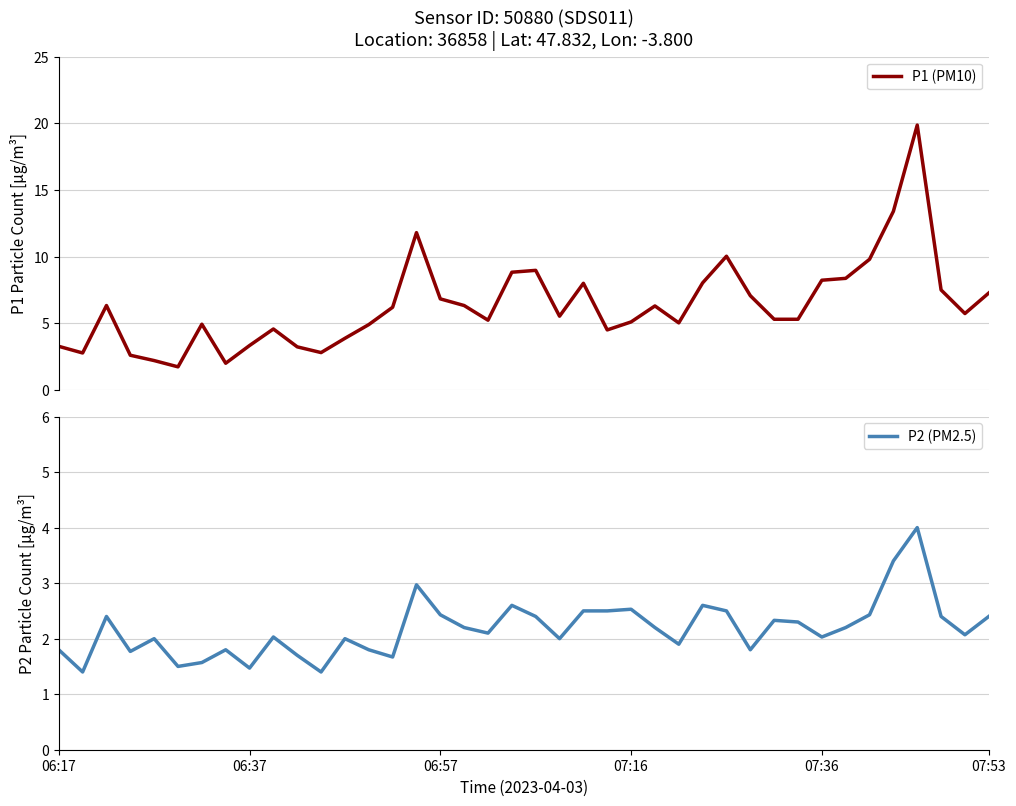

What is the difference between the maximum and minimum values in the P2 (PM2.5) series?

2.6